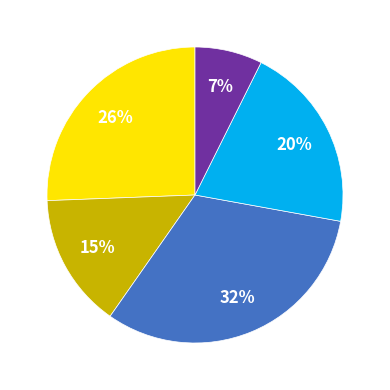

To the nearest percent, what is the difference between the largest and smallest slice percentages?

25%